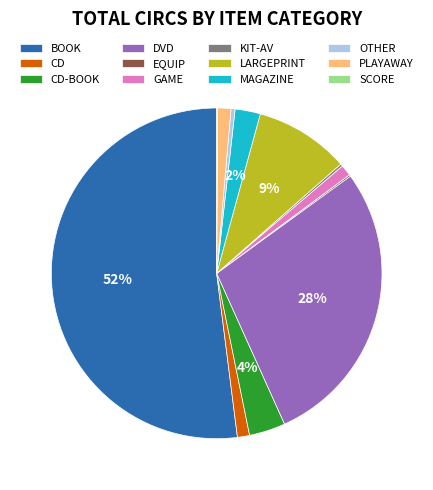

Which has a higher value, CD-BOOK or CD?

CD-BOOK